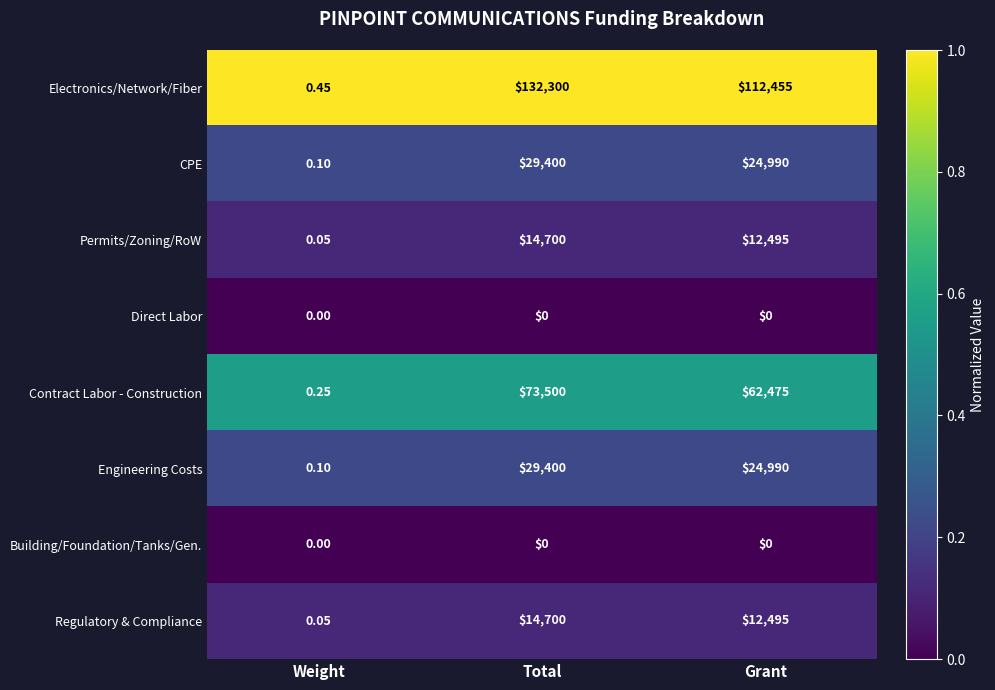

At which category is the sum across all series the highest?

Total